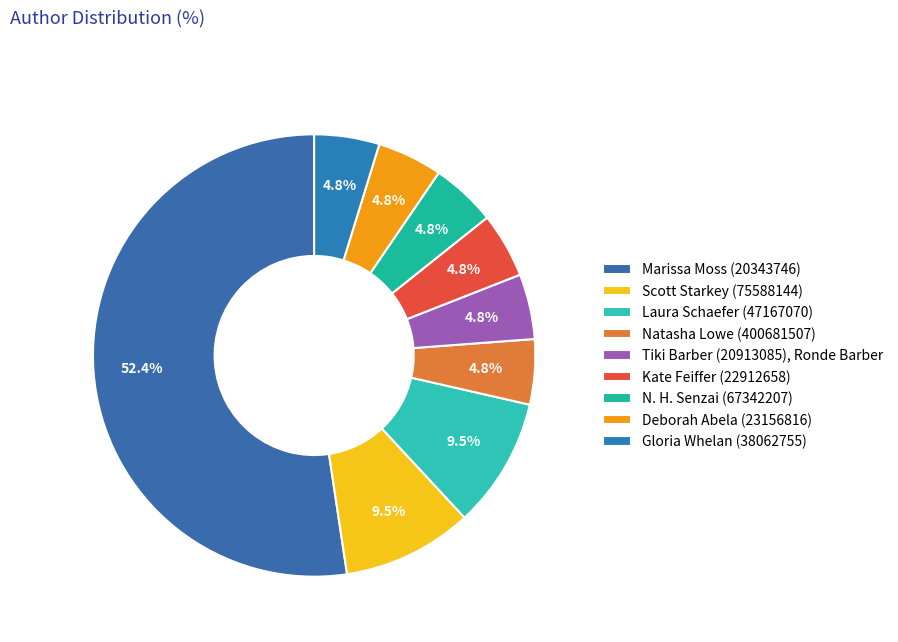

How many segments does this pie chart have?

9